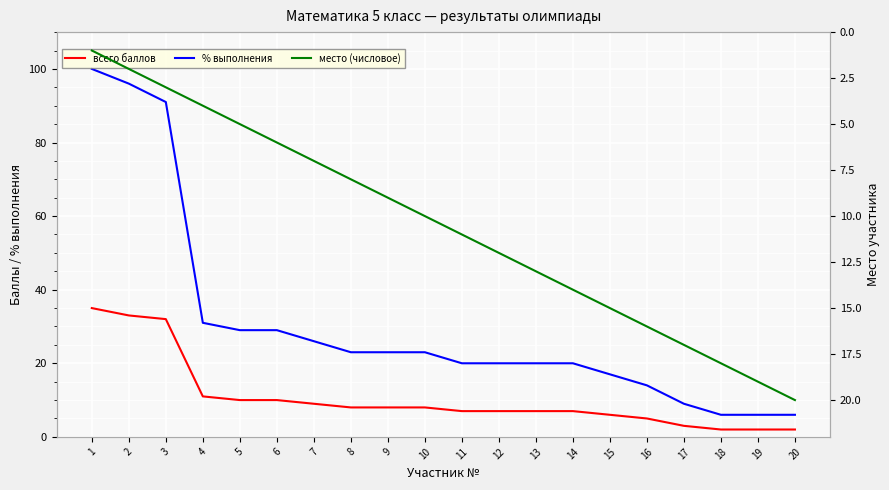

How many lines are shown in the chart?

3